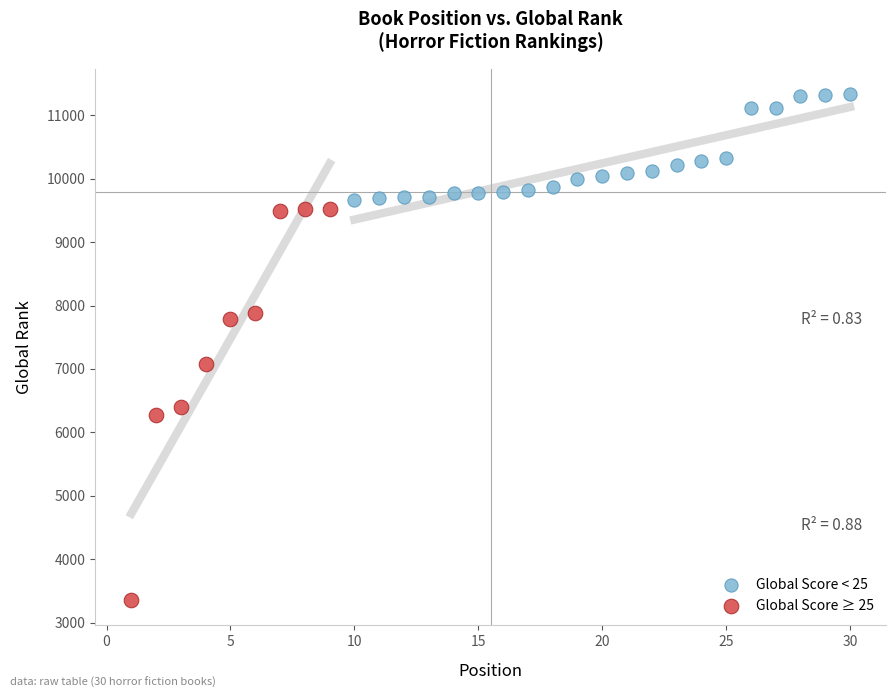

Which series has the widest spread of Y values?

Global Score ≥ 25